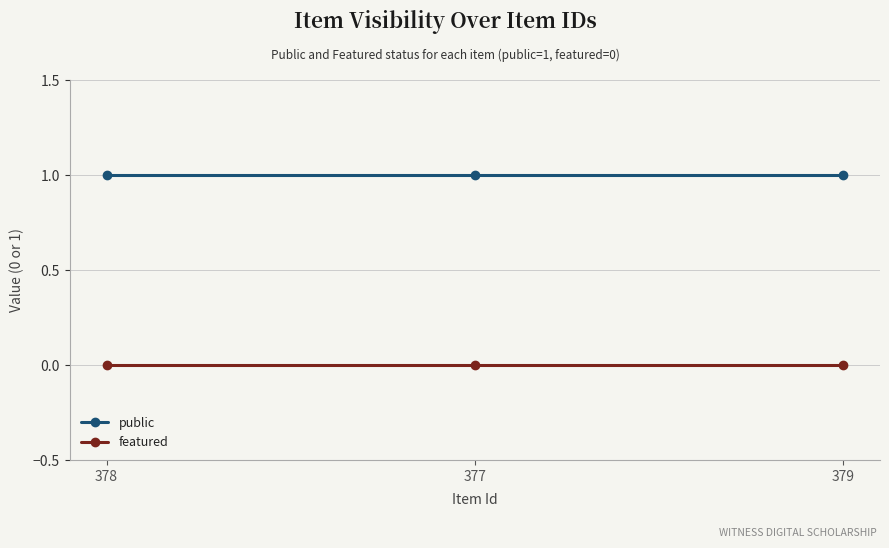

The public series shows 1 at 378. True or false?

True